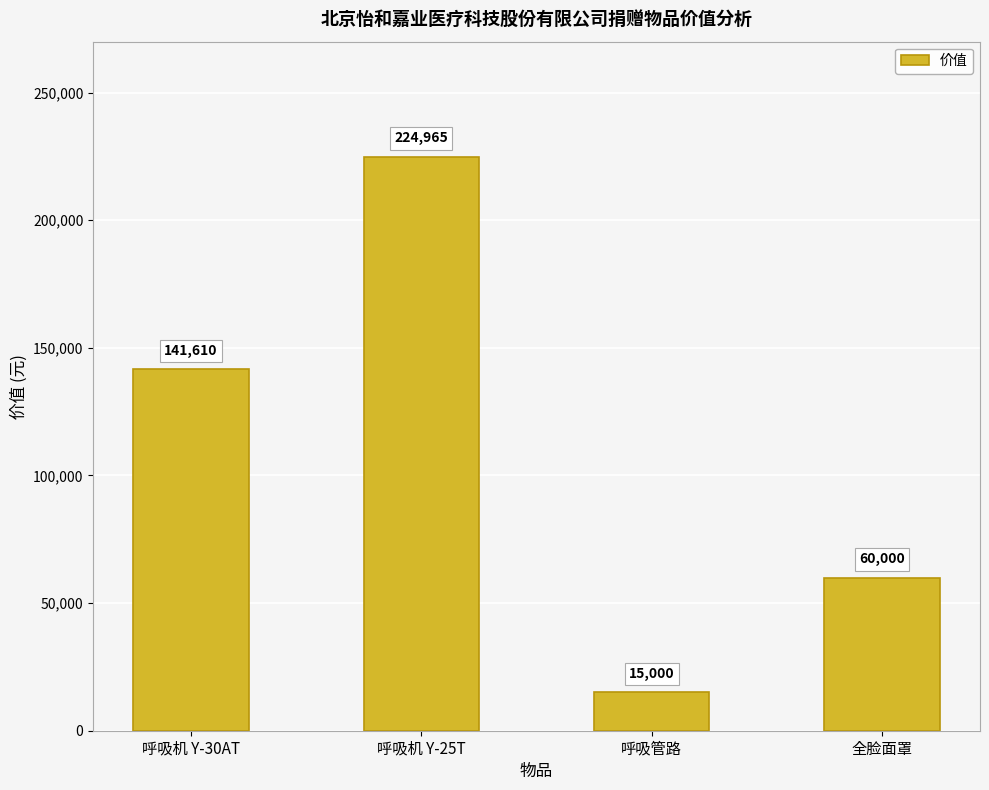

What is the difference between the second highest and second lowest values?

81610